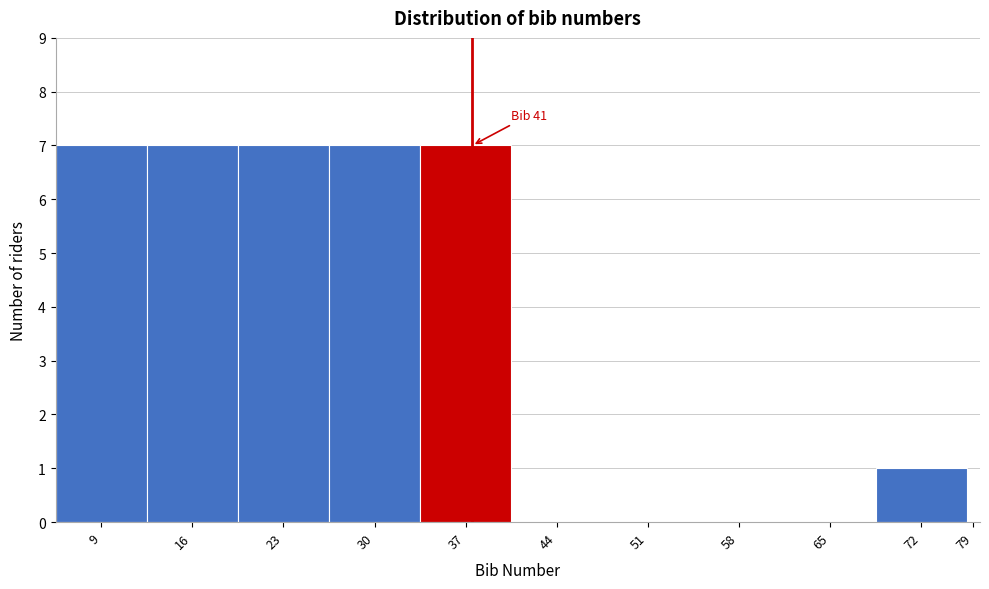

At which label is the value closest to 3?

72